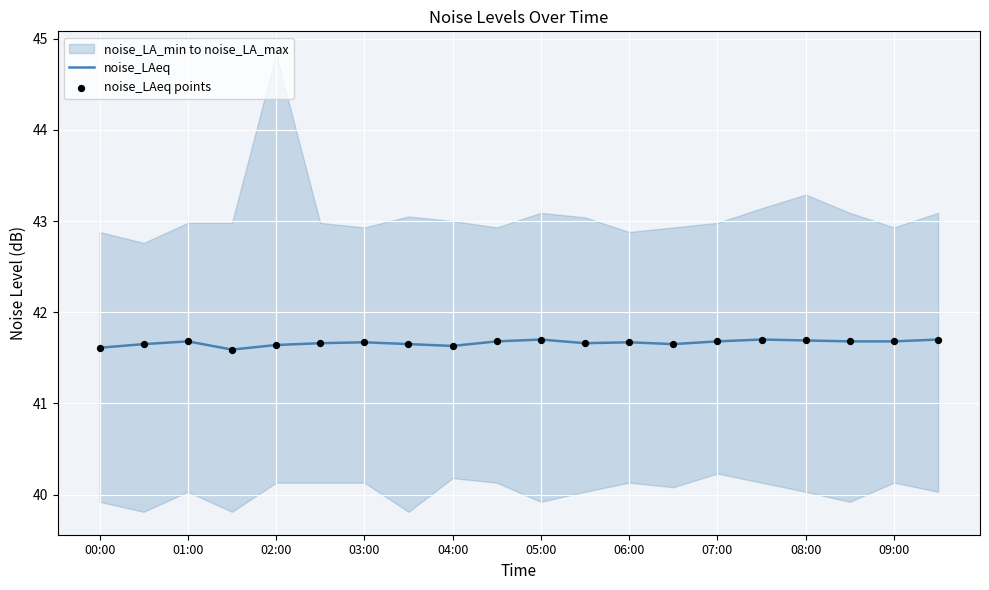

What is the highest value of the noise_LAeq series?

41.7